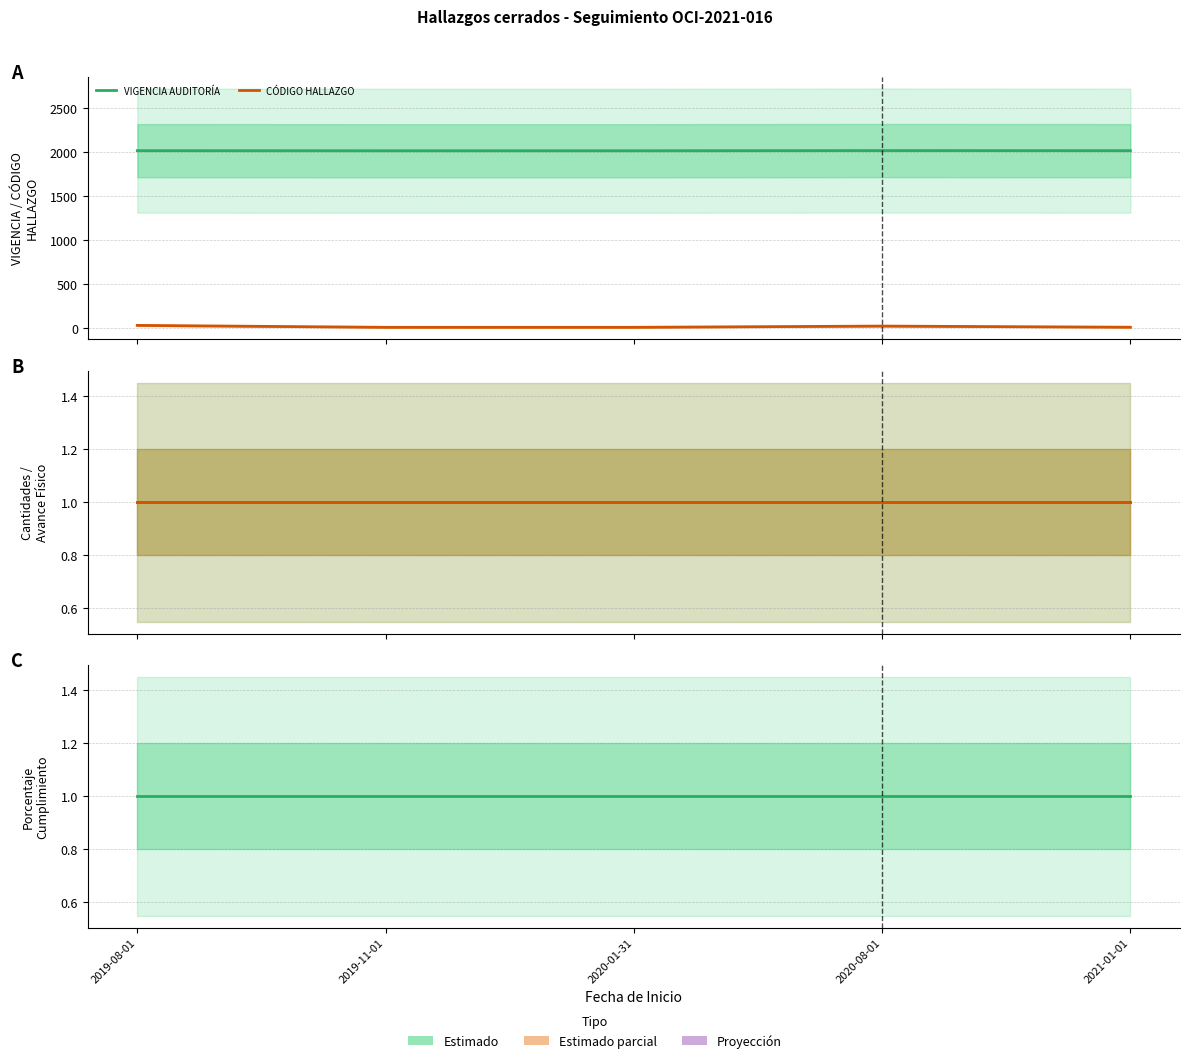

What is the value of the VIGENCIA AUDITORÍA point at the 1st from the left?

2018